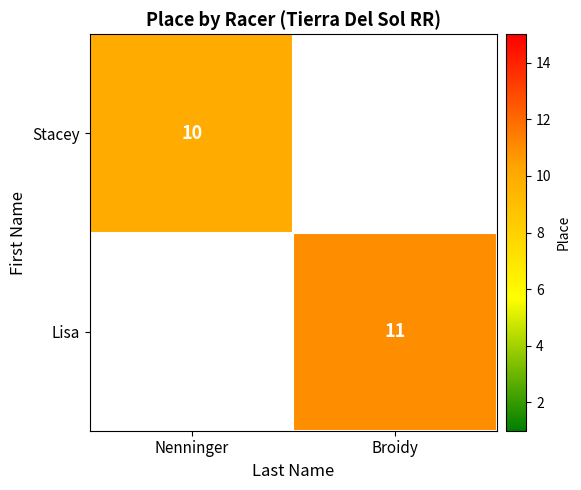

Is it true that Lisa equals 11 at Broidy?

True